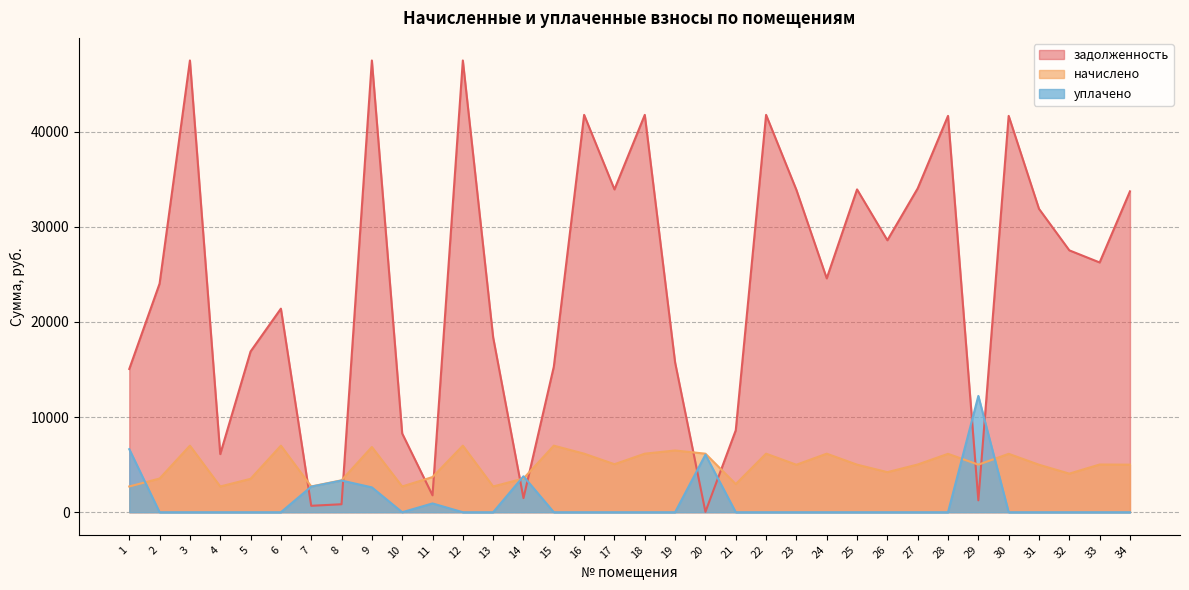

How many lines are shown in the chart?

3